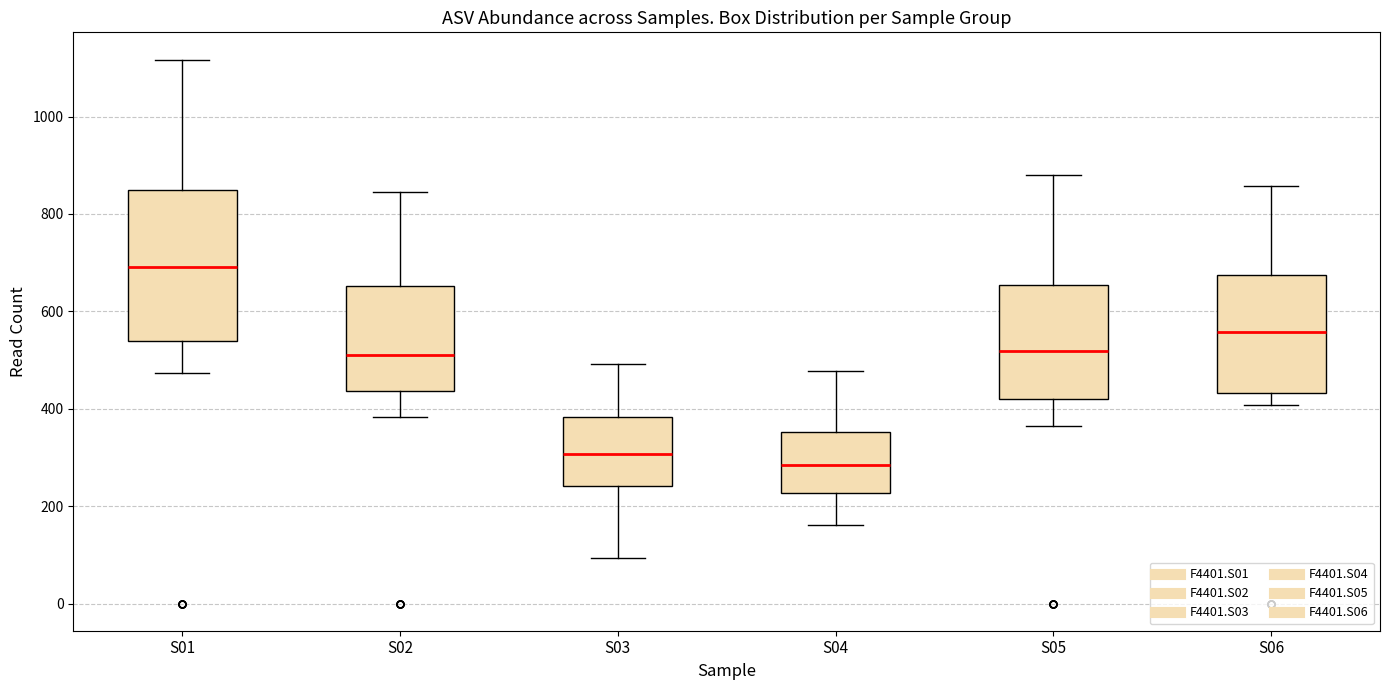

Where is the upper edge of the box for S05 on the y-axis? The values are not printed on the chart, so give them approximately, as read against the axis.

660